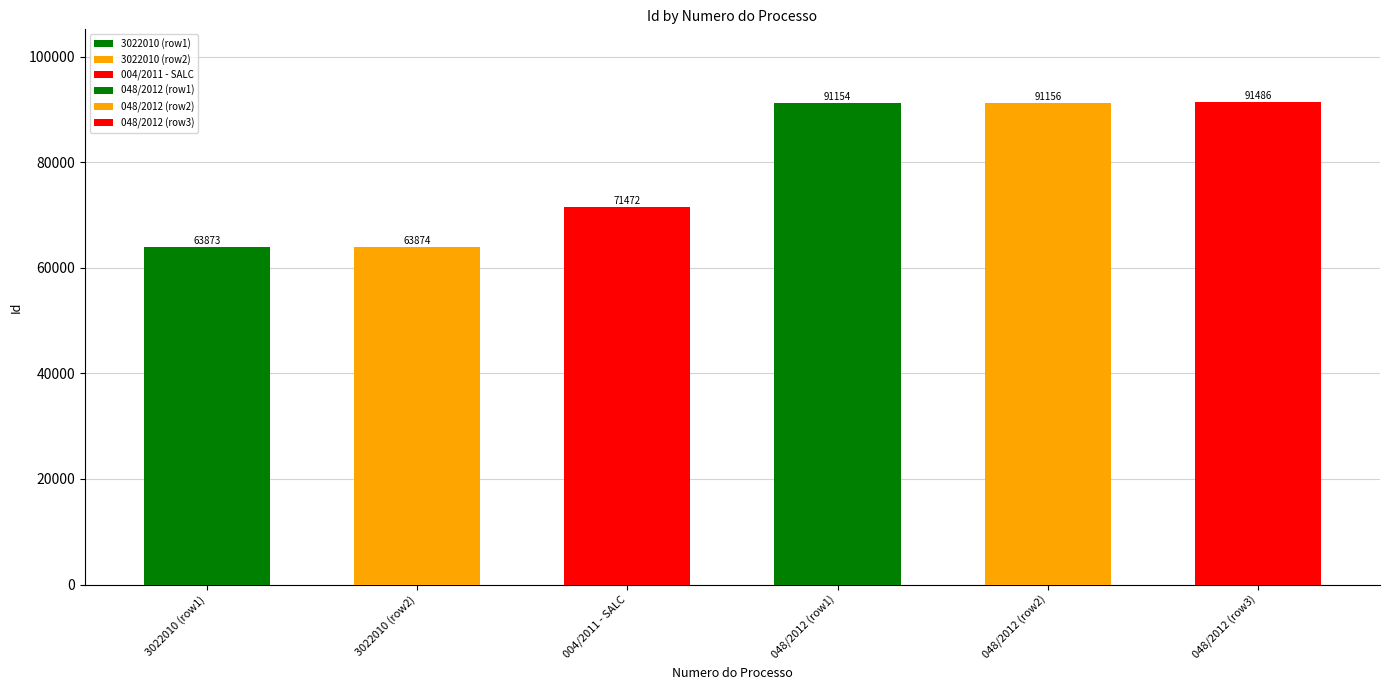

Reading right to left, what are all the values shown in this chart?

048/2012=91486	048/2012=91156	048/2012=91154	004/2011 - SALC=71472	3022010=63874	3022010=63873